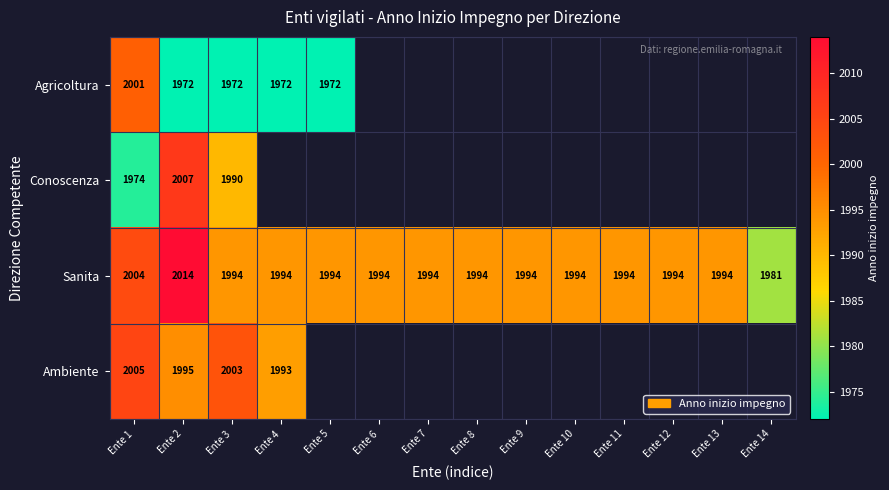

What is the average value of the Sanita series?

1995